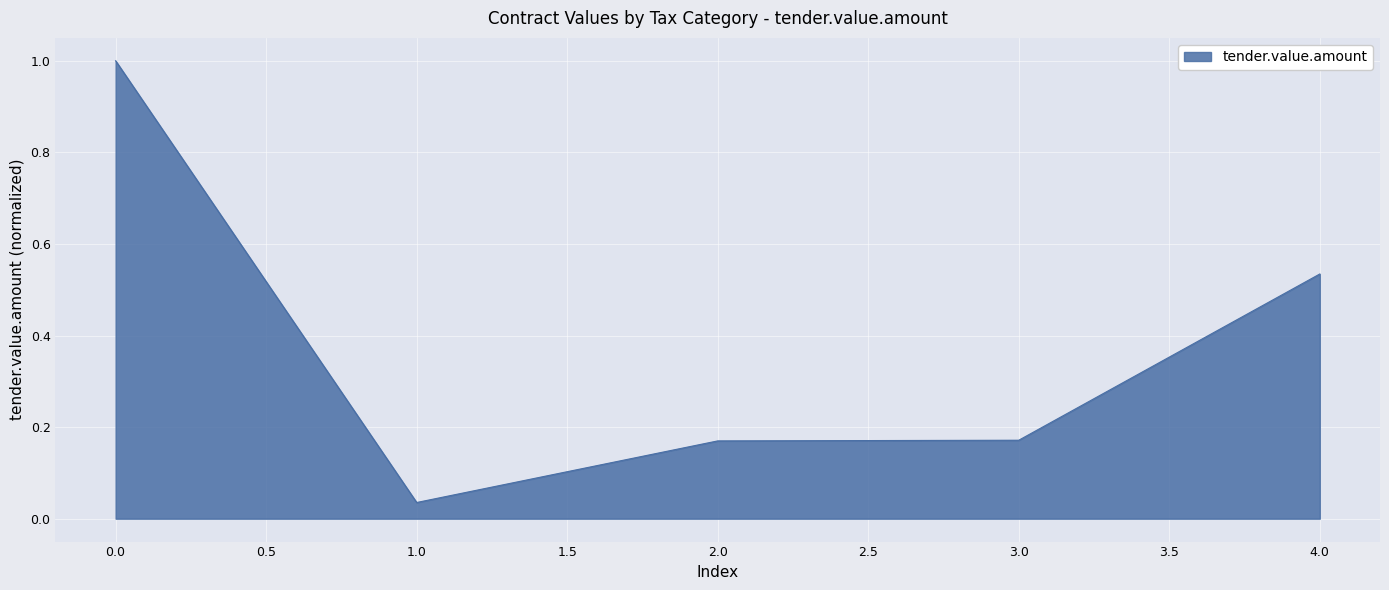

What is the change in value from 2.0 to 4.0?

+0.4